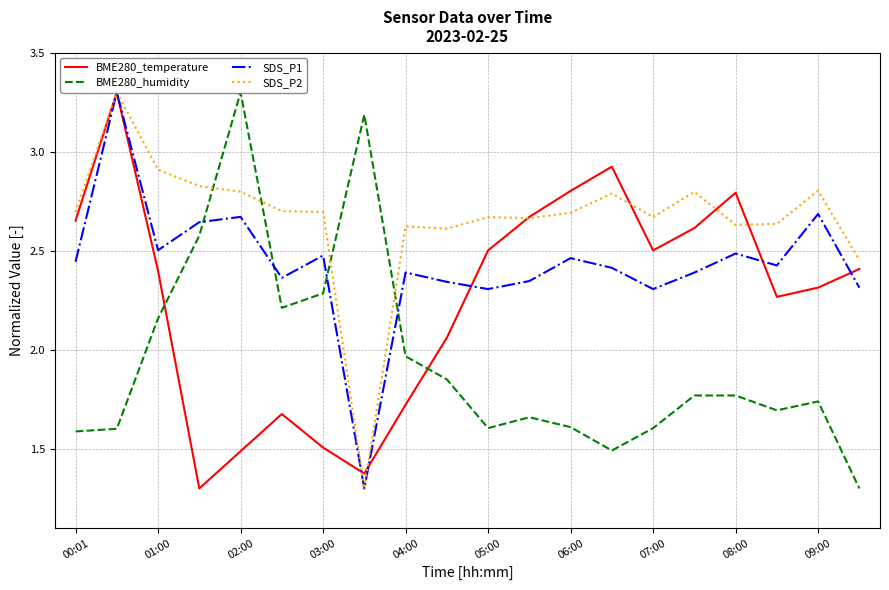

True or false: SDS_P2 has a value of 2.8 at 09:00.

True